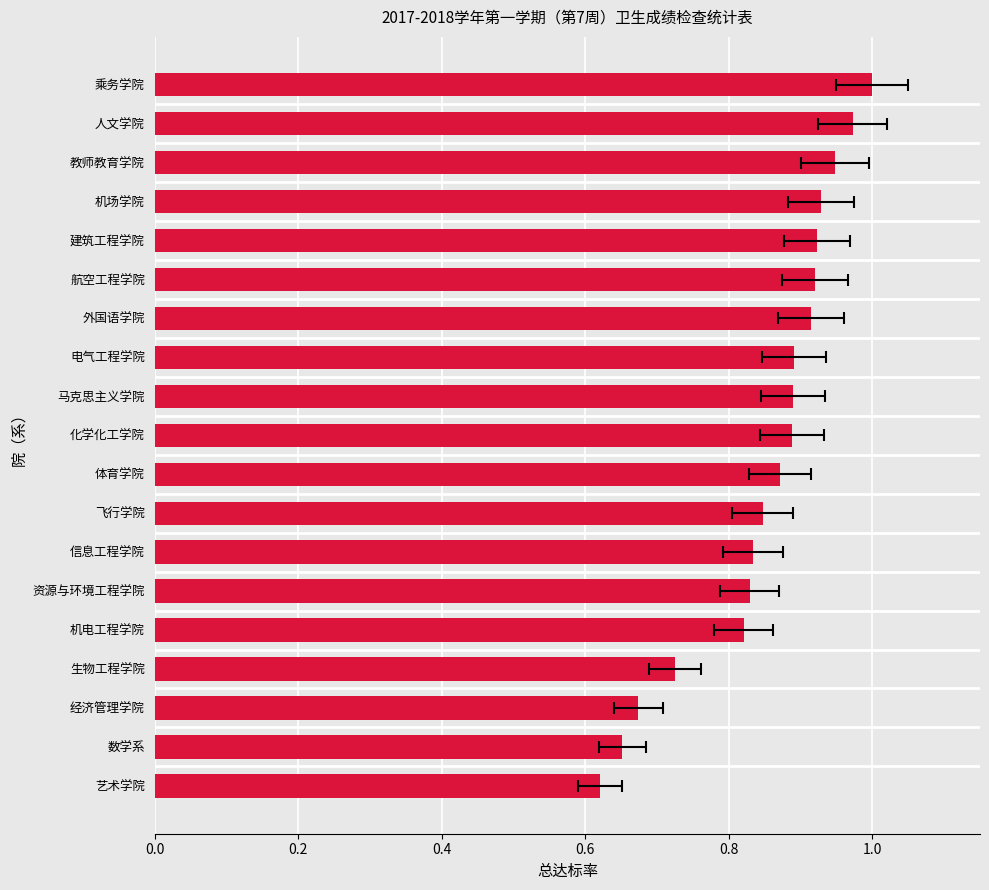

What is the average value?

0.8